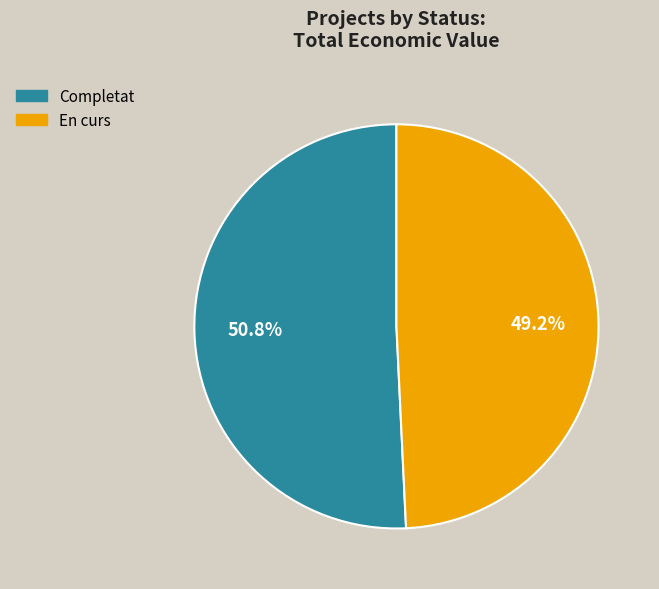

Does any single category account for the majority?

Yes